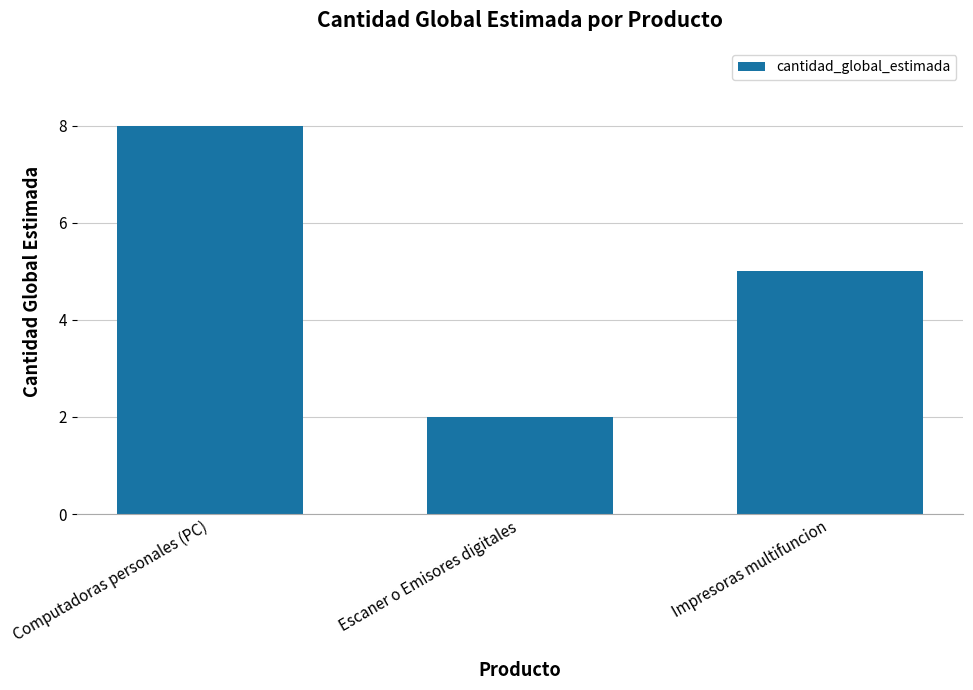

What is the label of the 2nd bar from the right?

Escaner o Emisores digitales